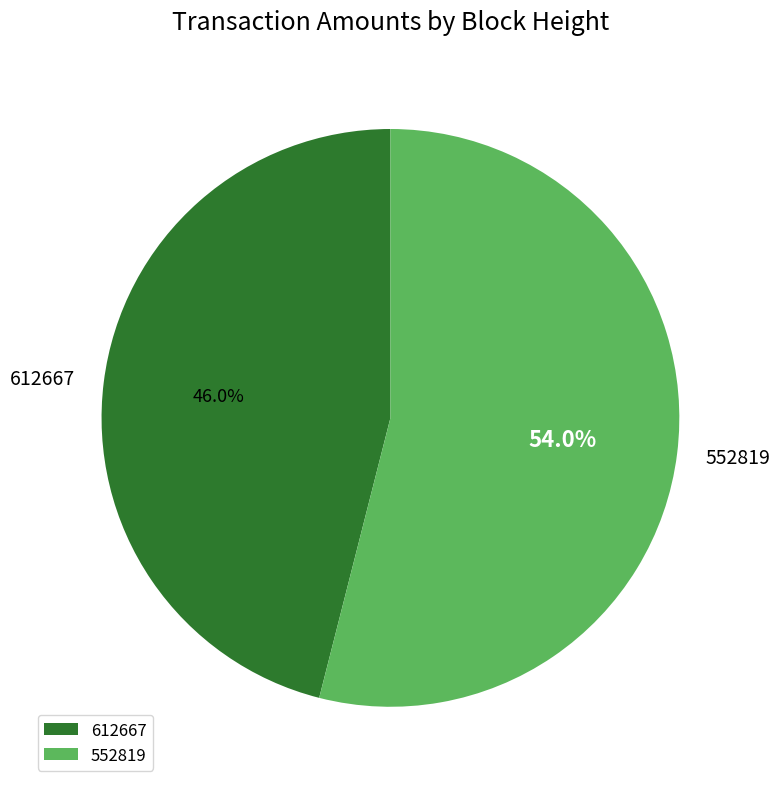

Which category has the biggest portion of the pie?

552819